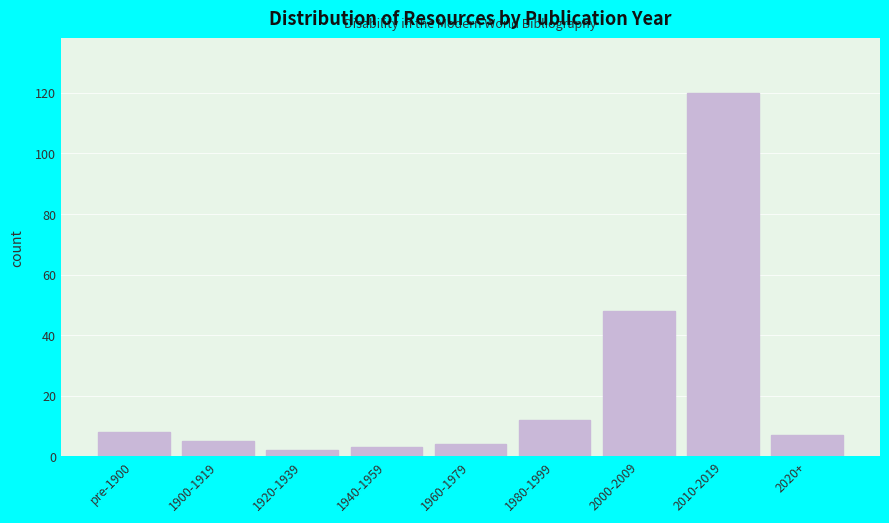

Reading right to left, extract all data points from this chart.

7	120	48	12	4	3	2	5	8